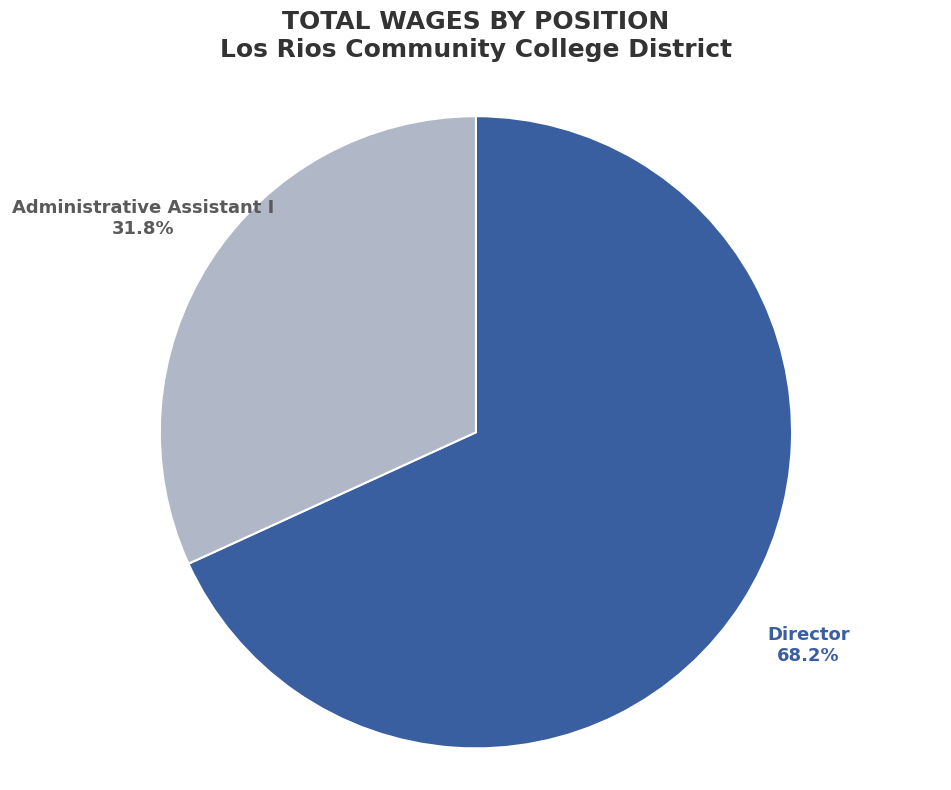

What is the ratio of the value at Director to the value at Administrative Assistant I?

2.1